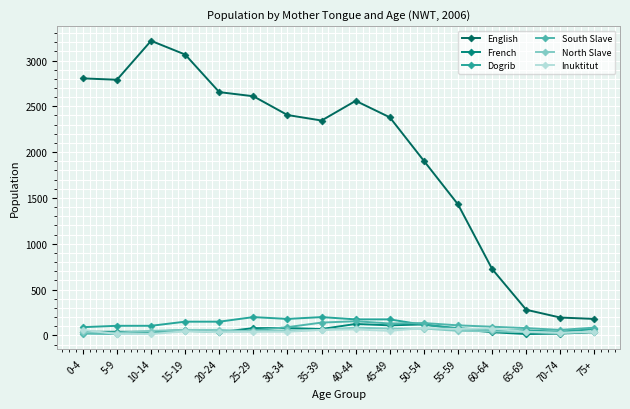

Which series has the largest total across all categories?

English